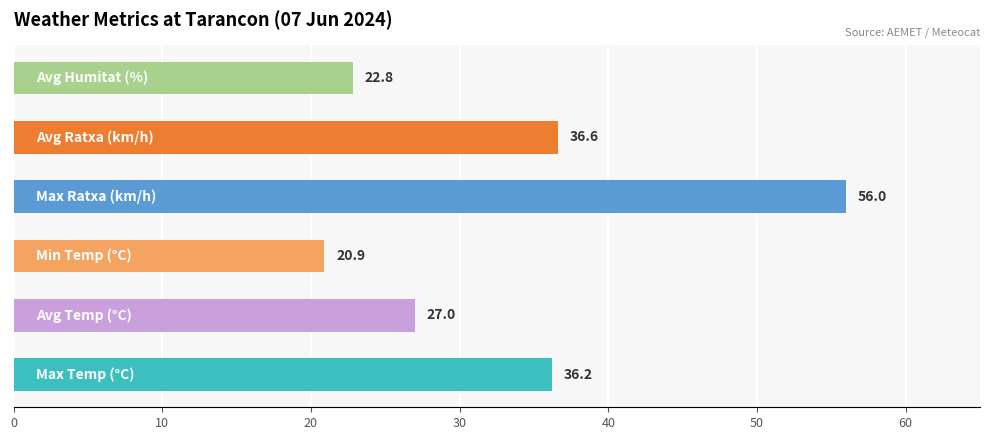

What is the difference between the second highest and second lowest values?

13.8